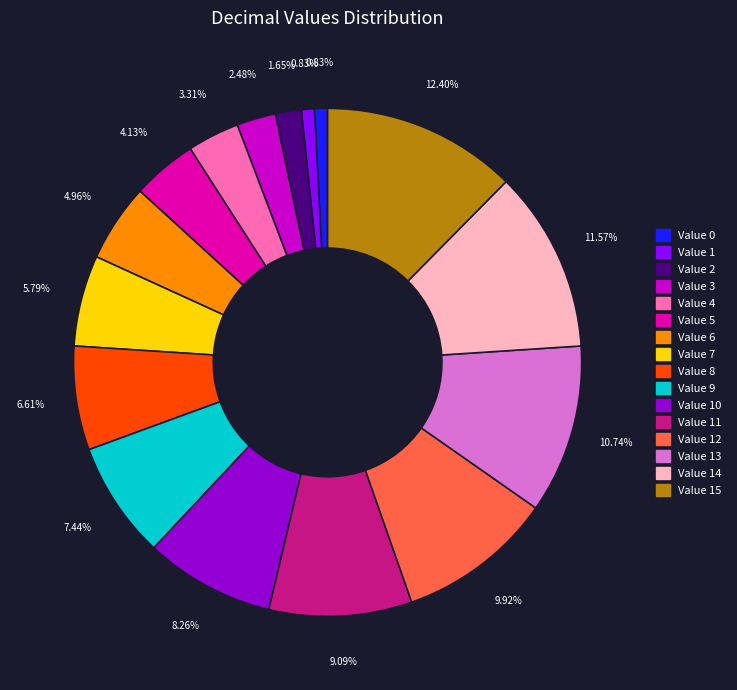

Does any single category account for the majority?

No